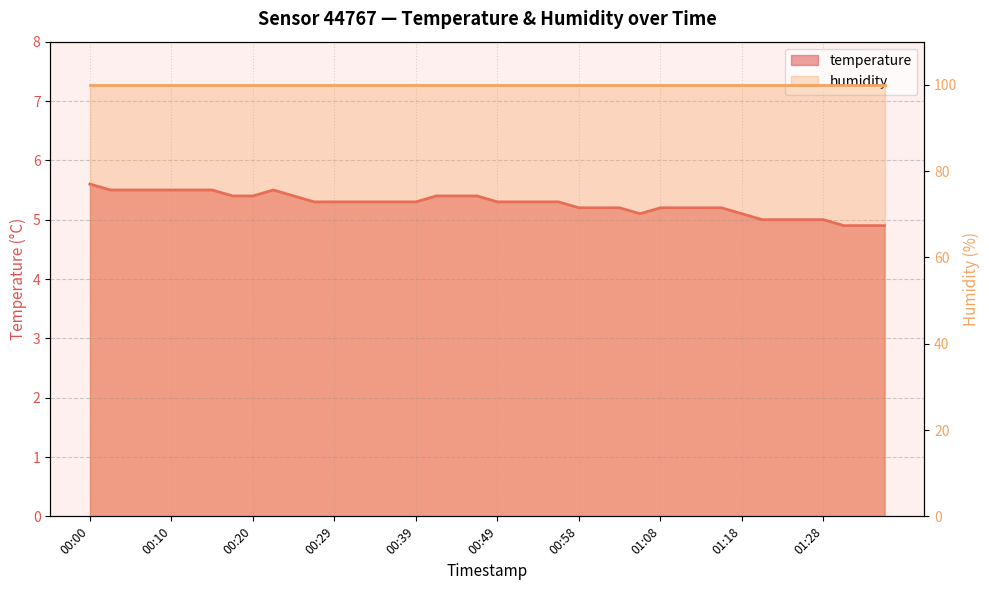

Reading right to left, list all the values displayed in this chart.

4.9	4.9	4.9	5.0	5.0	5.0	5.0	5.1	5.2	5.2	5.2	5.2	5.1	5.2	5.2	5.2	5.3	5.3	5.3	5.3	5.4	5.4	5.4	5.3	5.3	5.3	5.3	5.3	5.3	5.4	5.5	5.4	5.4	5.5	5.5	5.5	5.5	5.5	5.5	5.6